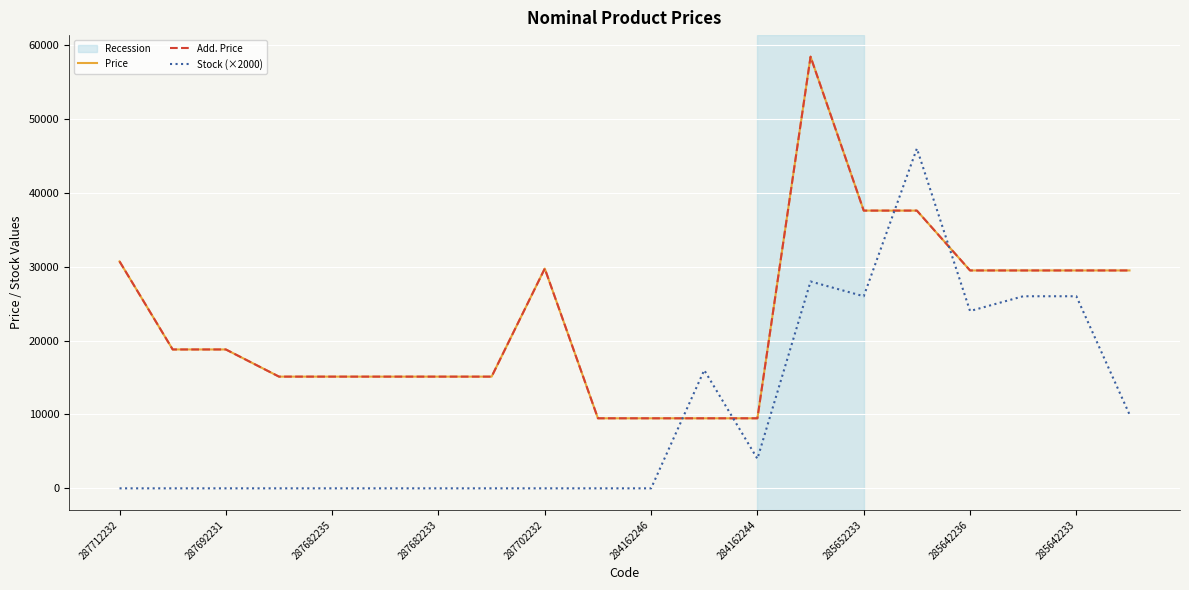

Does the chart display data point markers on the line(s)?

No